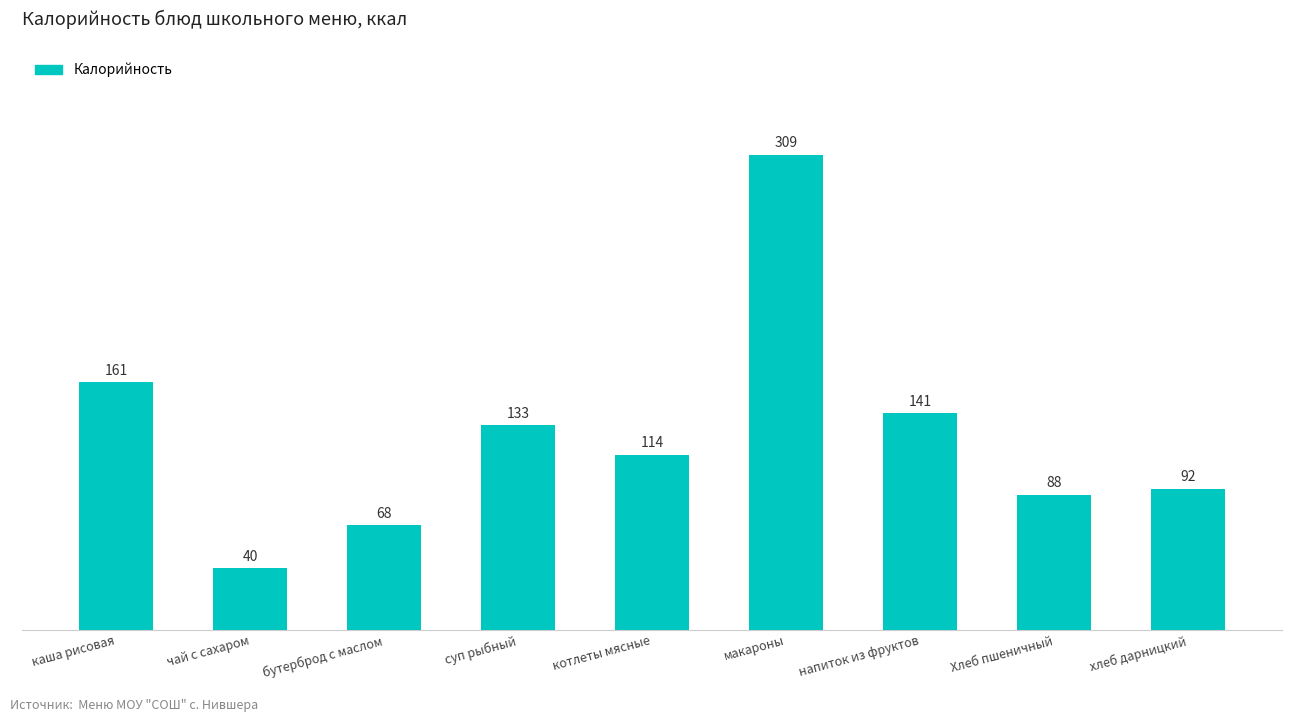

What is the smallest value displayed?

40.0